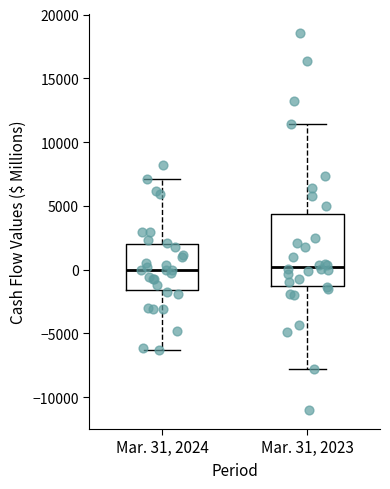

Reading left to right, read every box against the y-axis: the position of its median line, the range the box covers, and the ends of its whiskers. The values are not printed on the chart, so give them approximately, as read against the axis.

Mar. 31, 2024: median 0, box -1500 to 2000, whiskers -6500 to 7000
Mar. 31, 2023: median 0, box -1500 to 4500, whiskers -8000 to 11500